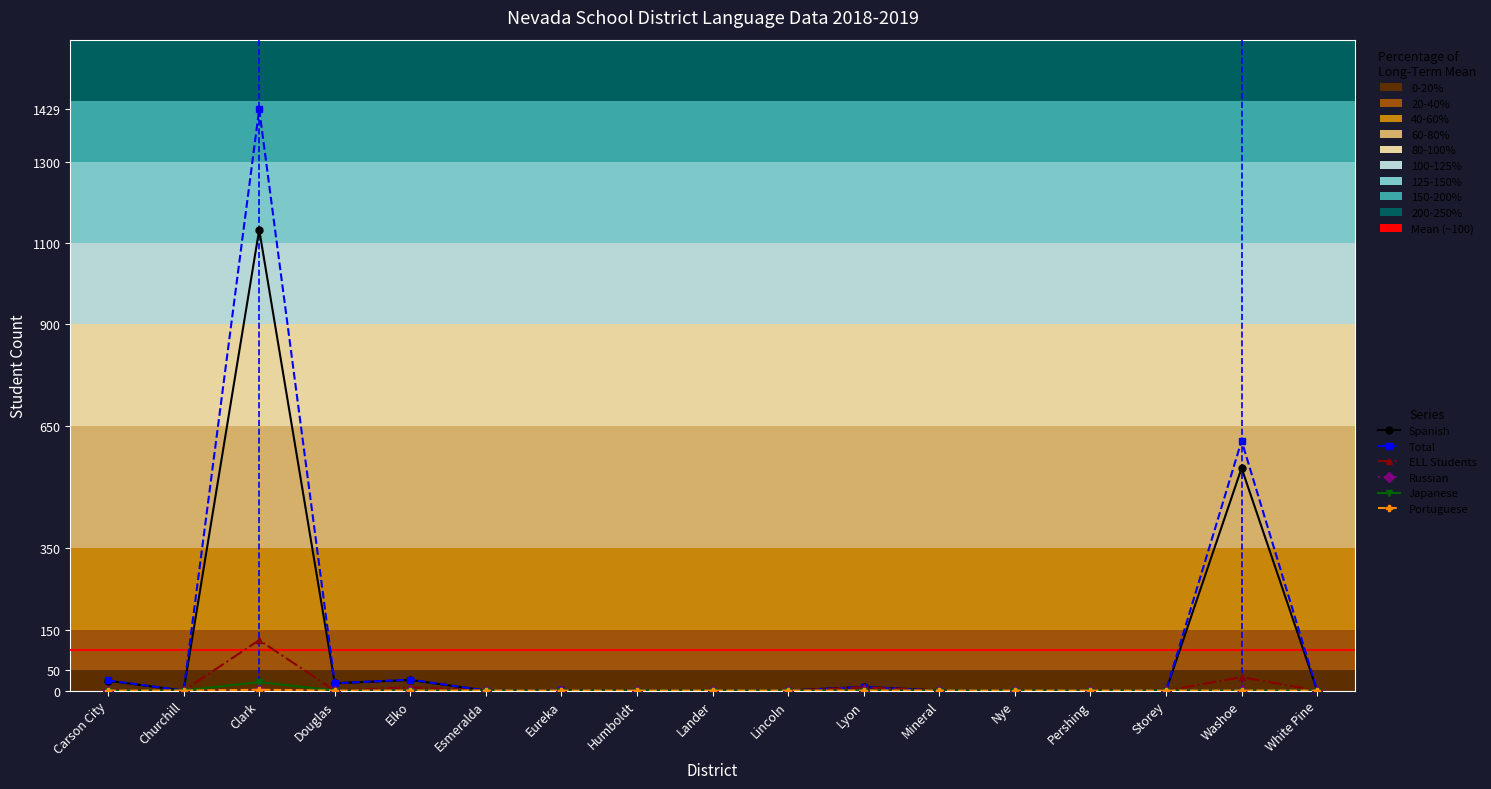

At which category is the sum across all series the highest?

Clark